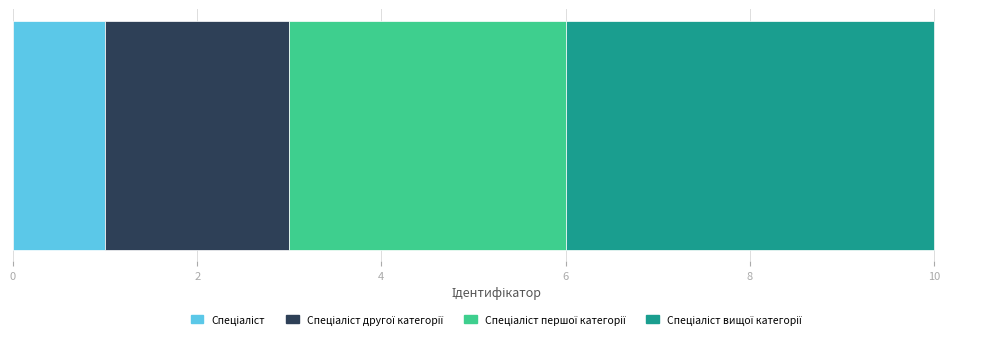

What is the label of the 4th bar from the left?

Спеціаліст вищої категорії